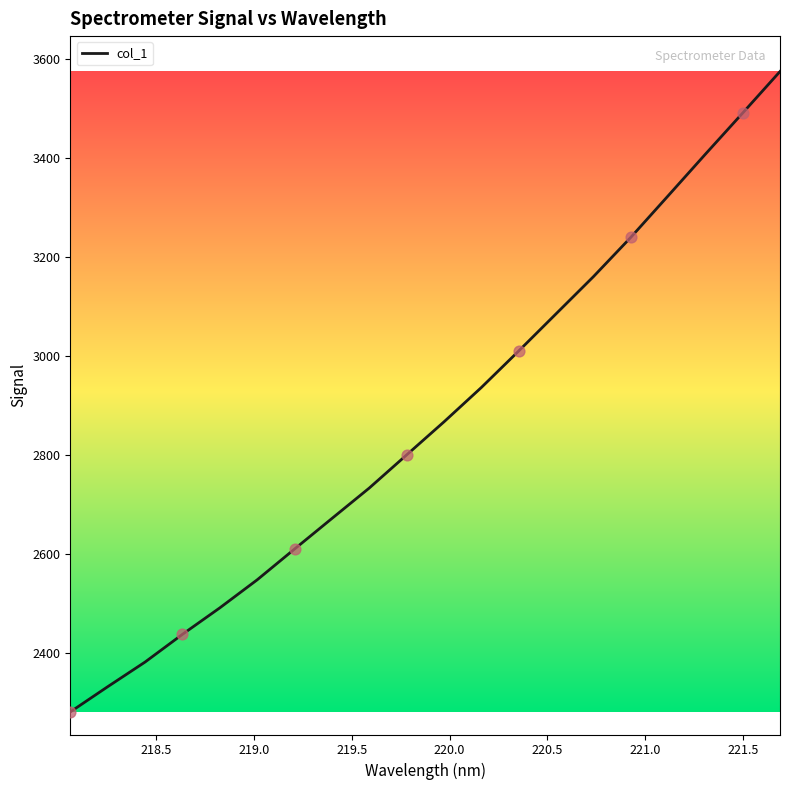

What is the maximum value shown in the chart?

3574.7